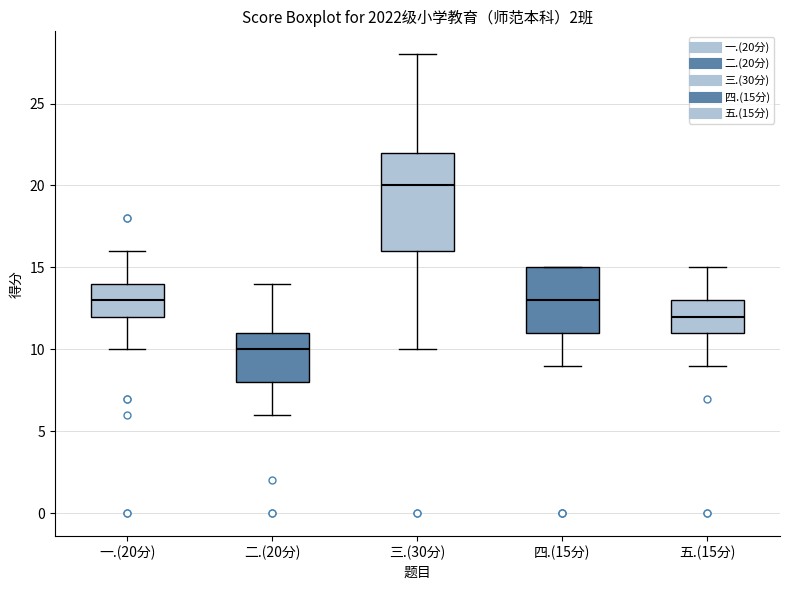

Reading left to right, read every box against the y-axis: the position of its median line, the range the box covers, and the ends of its whiskers. The values are not printed on the chart, so give them approximately, as read against the axis.

一.(20分): median 13, box 12 to 14, whiskers 10 to 16
二.(20分): median 10, box 8 to 11, whiskers 6 to 14
三.(30分): median 20, box 16 to 22, whiskers 10 to 28
四.(15分): median 13, box 11 to 15, whiskers 9 to 15
五.(15分): median 12, box 11 to 13, whiskers 9 to 15